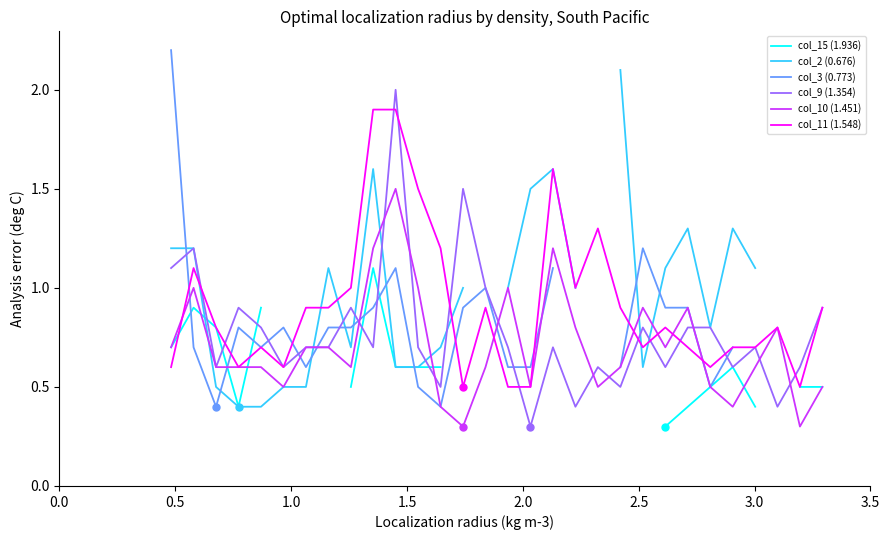

The col_11 (1.548) series shows 1.2 at 23. True or false?

False